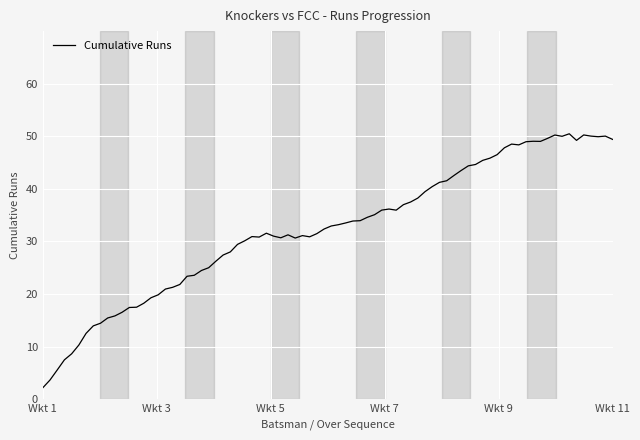

What is the maximum value shown in the chart?

50.5